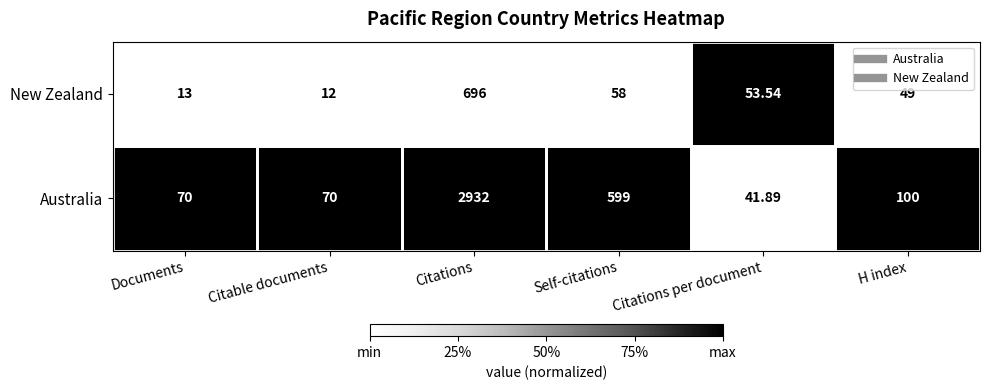

List the series in order of their overall mean, highest first.

Australia, New Zealand